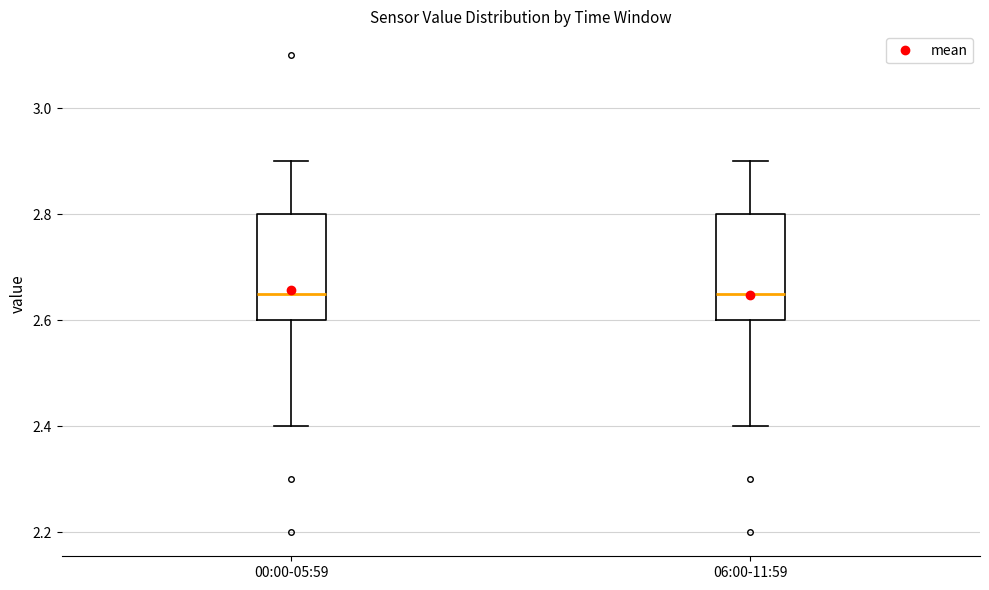

Where does the upper whisker of the box for 00:00-05:59 end on the y-axis? The values are not printed on the chart, so give them approximately, as read against the axis.

2.90